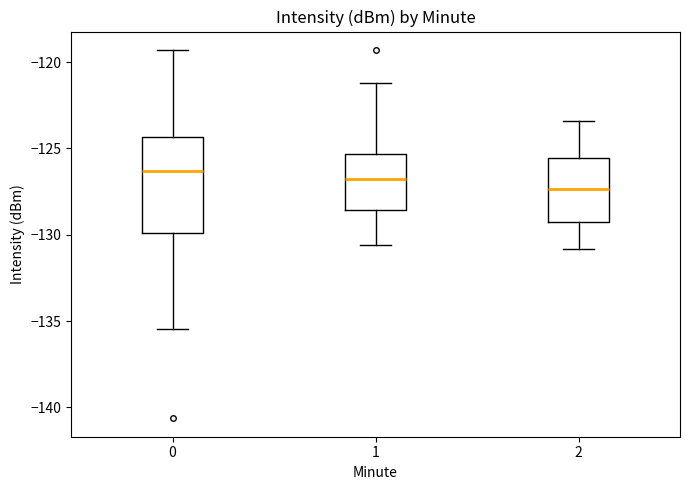

Which box has the lowest median line?

2